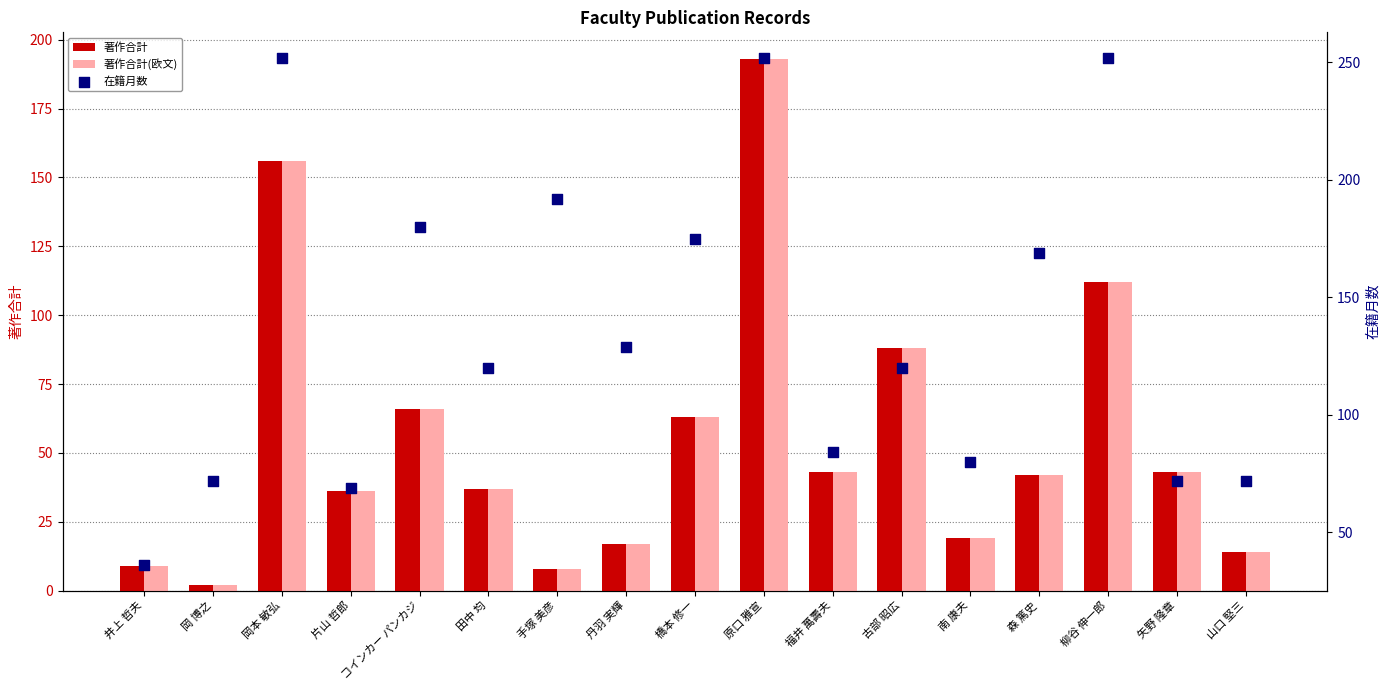

What are all the series names shown in the legend?

著作合計, 著作合計(欧文), 在籍月数